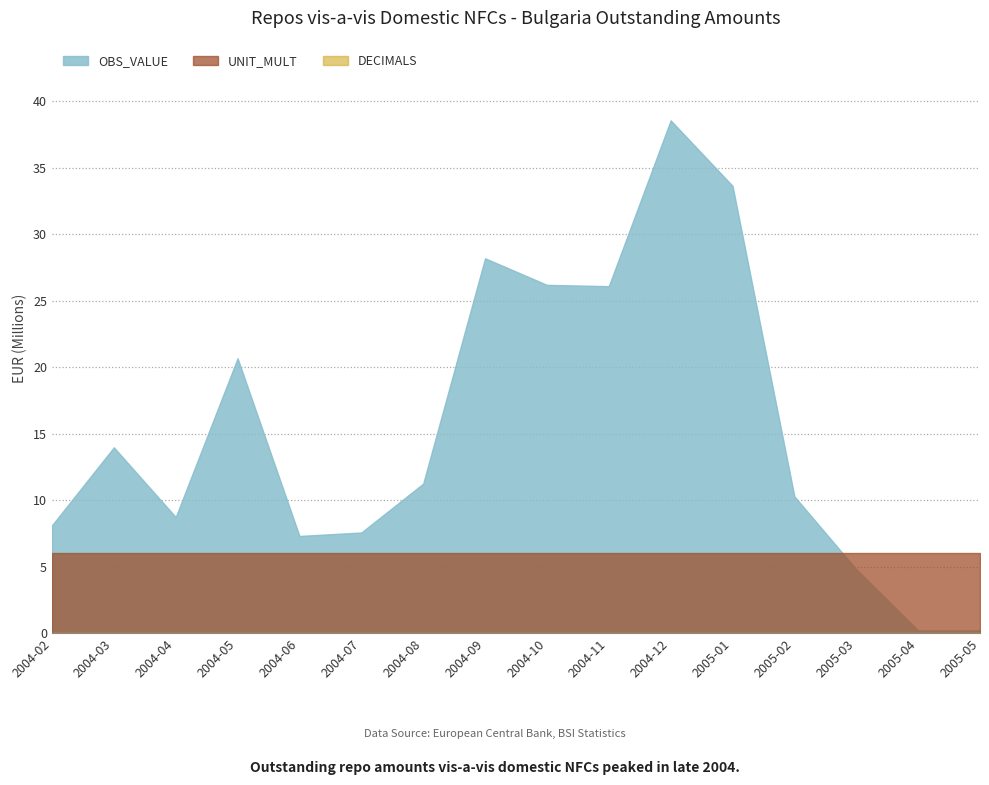

What is the sum of all UNIT_MULT values?

96.0